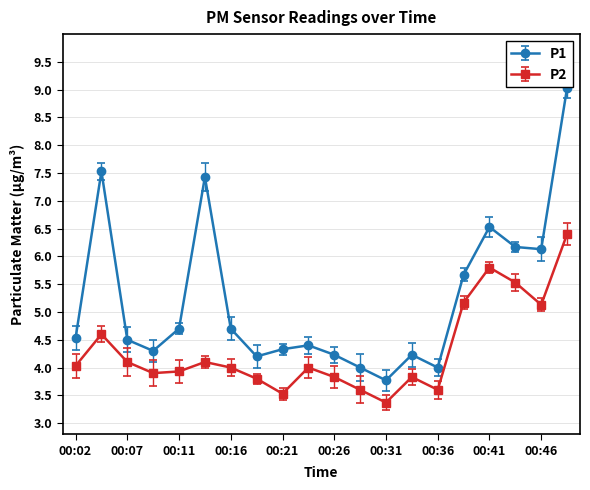

What is the sum of all P1 values?

104.4